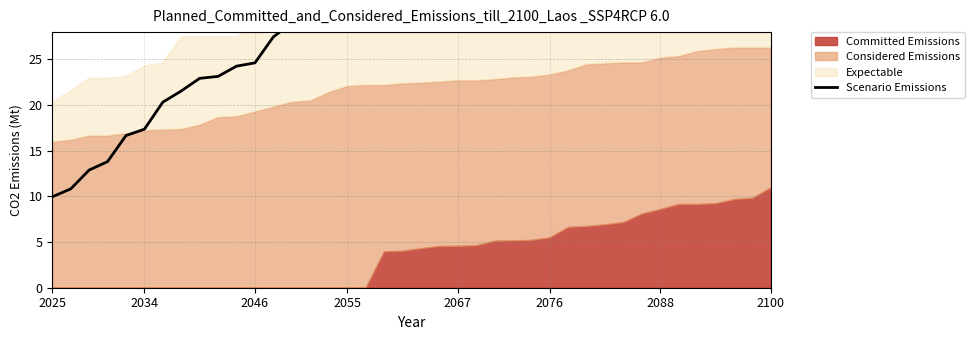

Does the chart have visible grid lines?

Yes